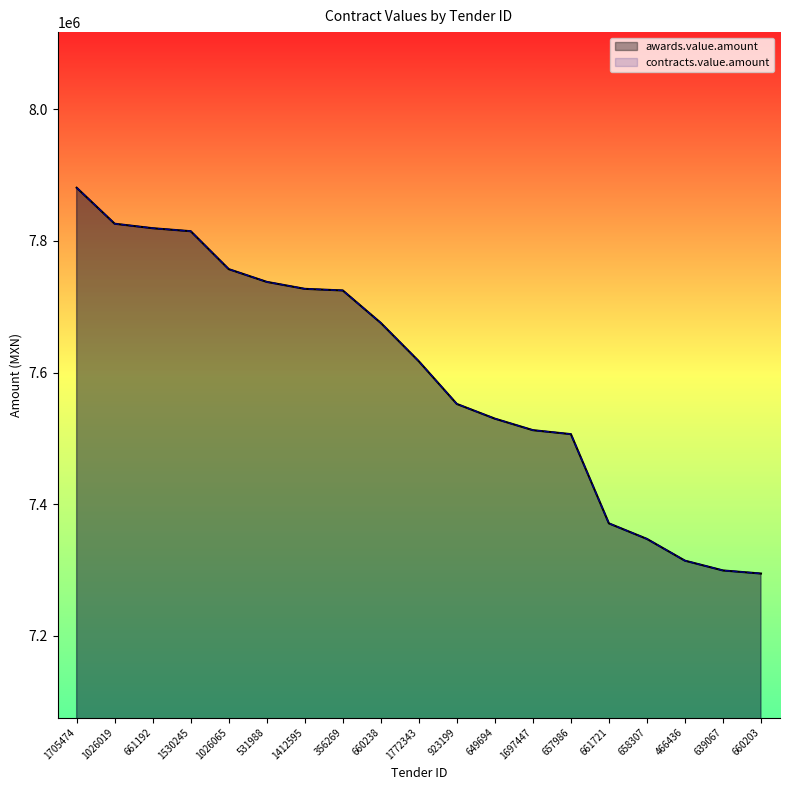

True or false: contracts.value.amount has a value of 7727176.4 at 1412595.

True